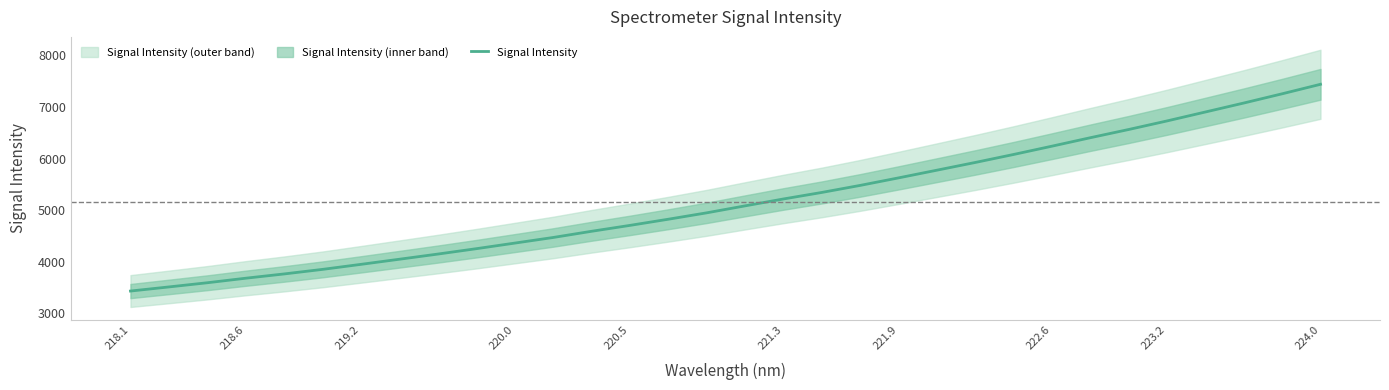

At which label does Signal Intensity reach its peak?

224.0